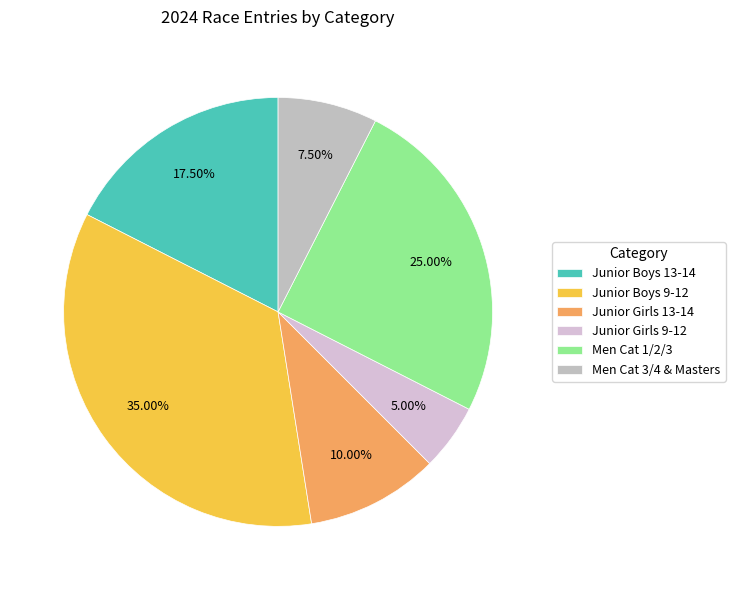

How many slices are in this pie chart?

6